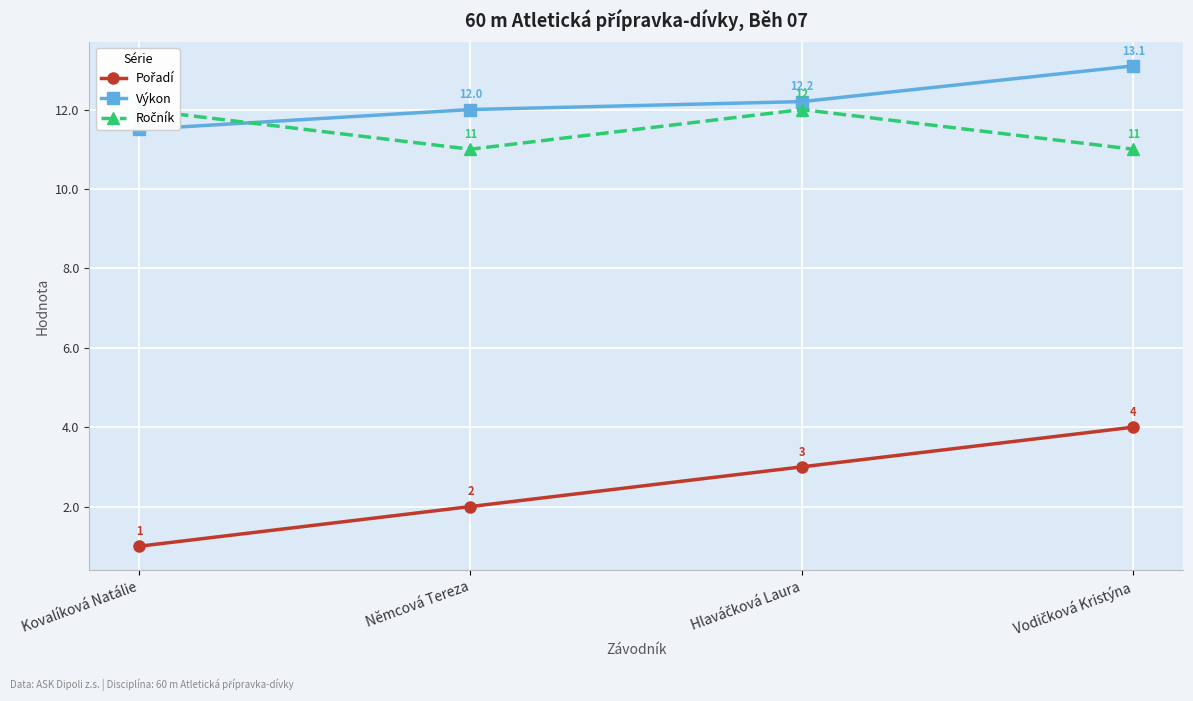

Reading right to left, what are all the values shown in this chart?

Pořadí: Vodičková Kristýna=4.0	Hlaváčková Laura=3.0	Němcová Tereza=2.0	Kovalíková Natálie=1.0
Výkon: Vodičková Kristýna=13.1	Hlaváčková Laura=12.2	Němcová Tereza=12.0	Kovalíková Natálie=11.5
Ročník: Vodičková Kristýna=11.0	Hlaváčková Laura=12.0	Němcová Tereza=11.0	Kovalíková Natálie=12.0